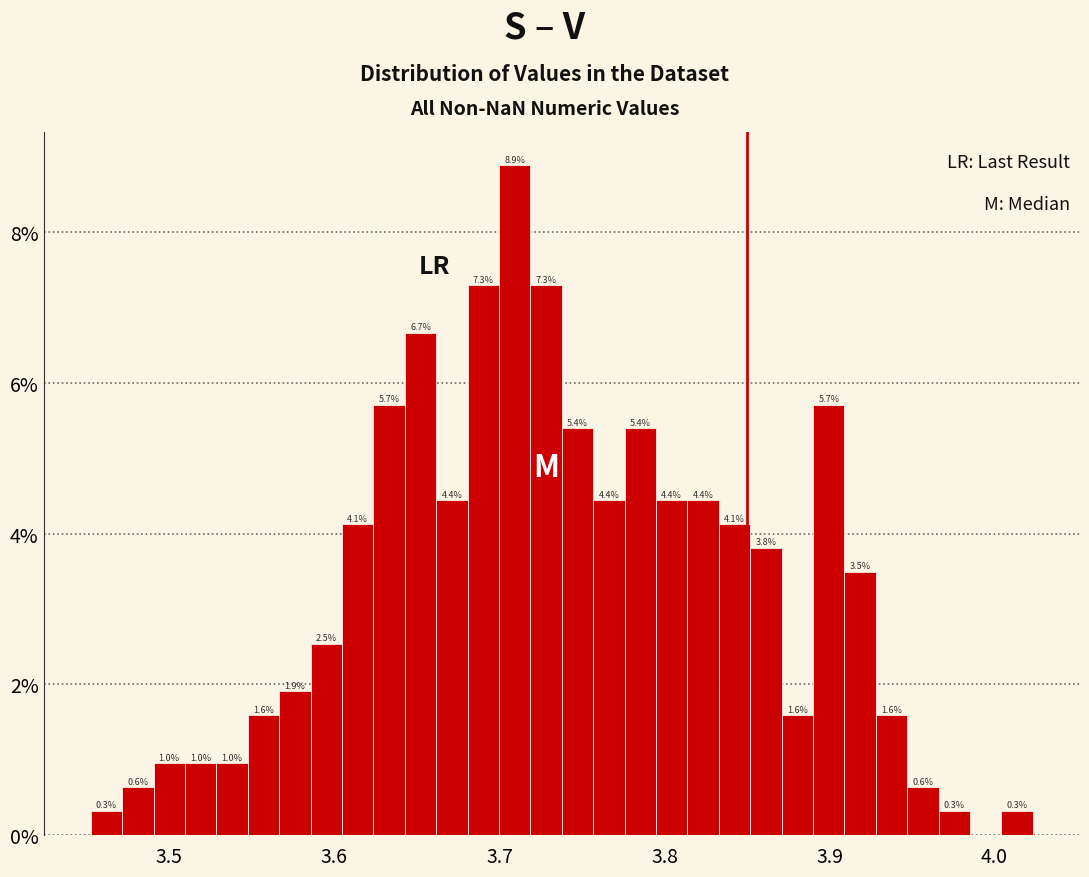

Around what value on the x-axis is the tallest bar? Give the approximate position of its centre, as read against the axis.

3.71